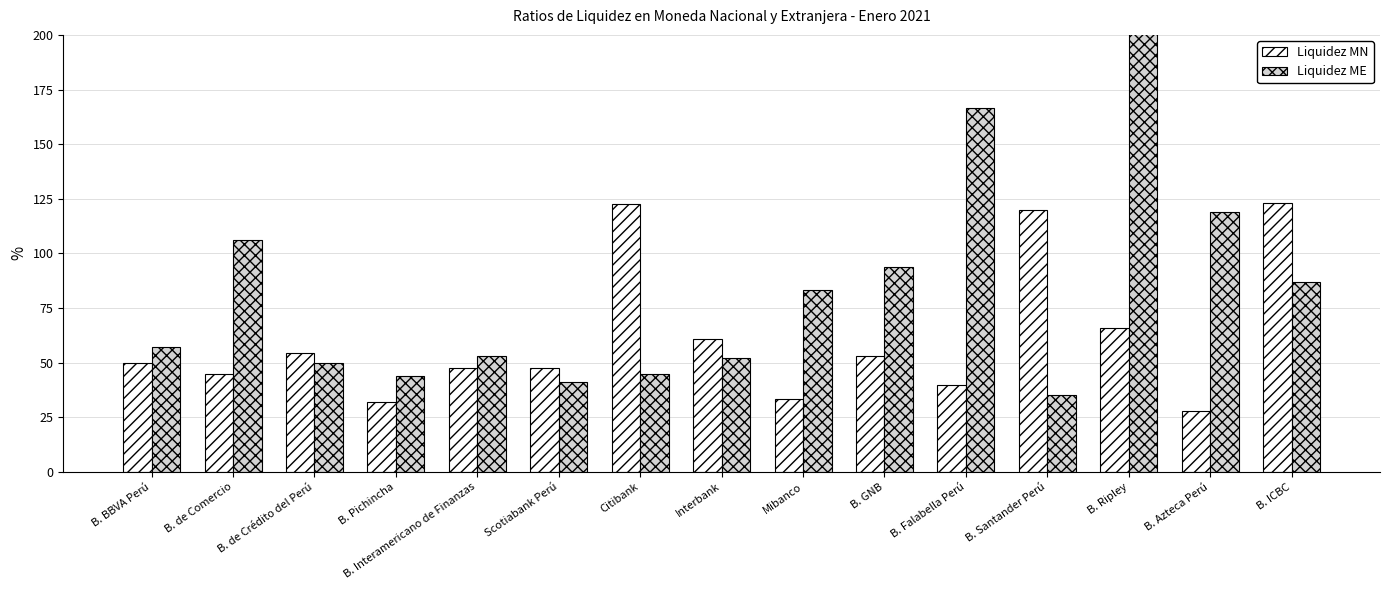

Reading right to left, transcribe all the data shown in this chart.

Liquidez MN: B. ICBC=123.3	B. Azteca Perú=27.8	B. Ripley=65.8	B. Santander Perú=119.8	B. Falabella Perú=39.8	B. GNB=53.2	Mibanco=33.3	Interbank=60.8	Citibank=122.6	Scotiabank Perú=47.8	B. Interamericano de Finanzas=47.6	B. Pichincha=32.2	B. de Crédito del Perú=54.6	B. de Comercio=44.6	B. BBVA Perú=49.7
Liquidez ME: B. ICBC=86.9	B. Azteca Perú=118.9	B. Ripley=923.3	B. Santander Perú=35.2	B. Falabella Perú=166.3	B. GNB=93.6	Mibanco=83.2	Interbank=52.3	Citibank=45.0	Scotiabank Perú=41.2	B. Interamericano de Finanzas=53.0	B. Pichincha=43.7	B. de Crédito del Perú=49.7	B. de Comercio=106.0	B. BBVA Perú=57.4